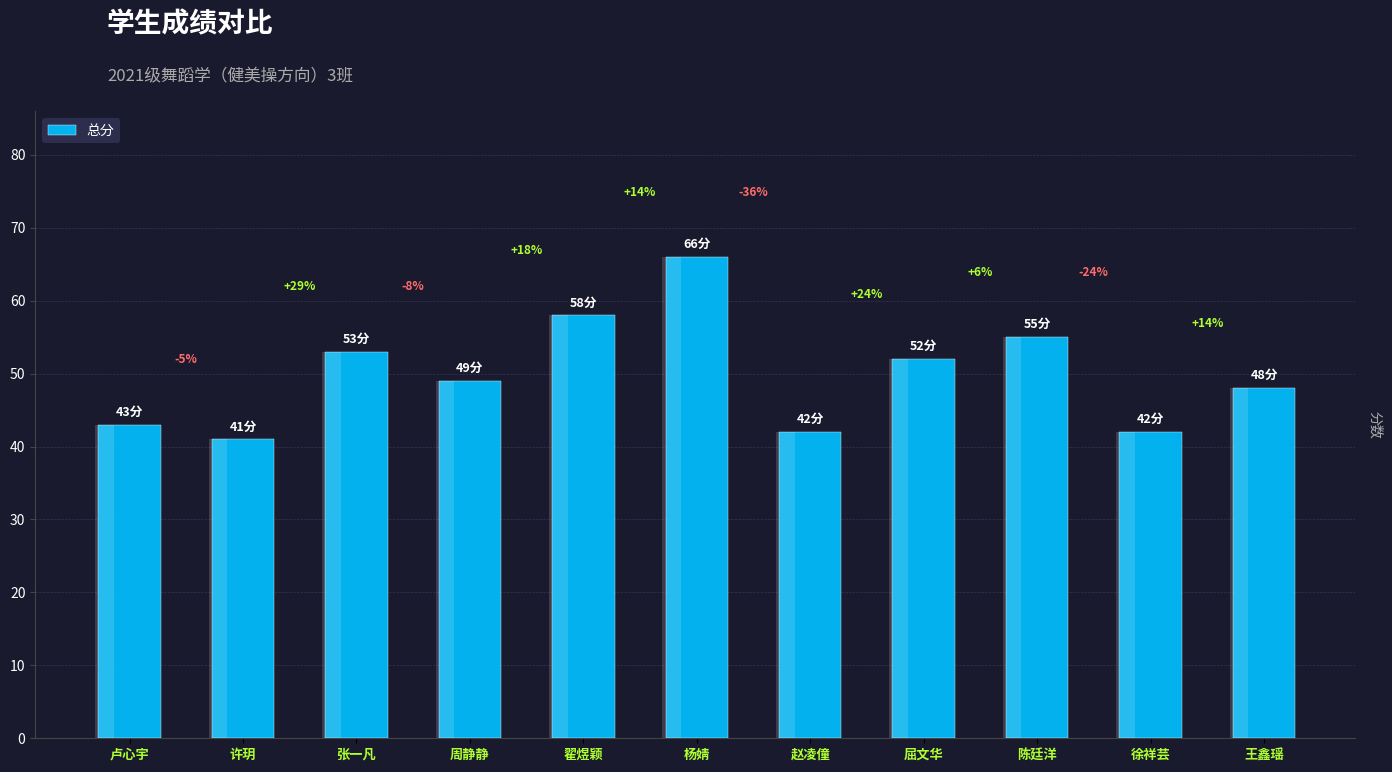

The value at 徐祥芸 is 42. True or false?

True